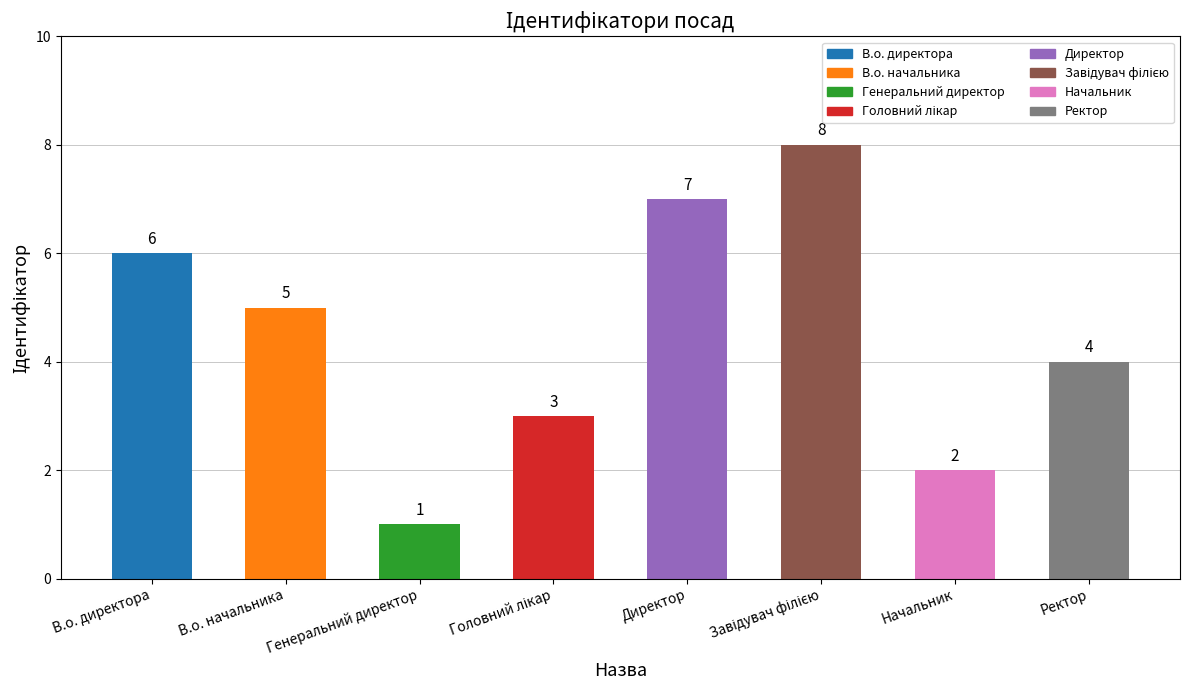

What is the label of the 2nd bar from the right?

Начальник